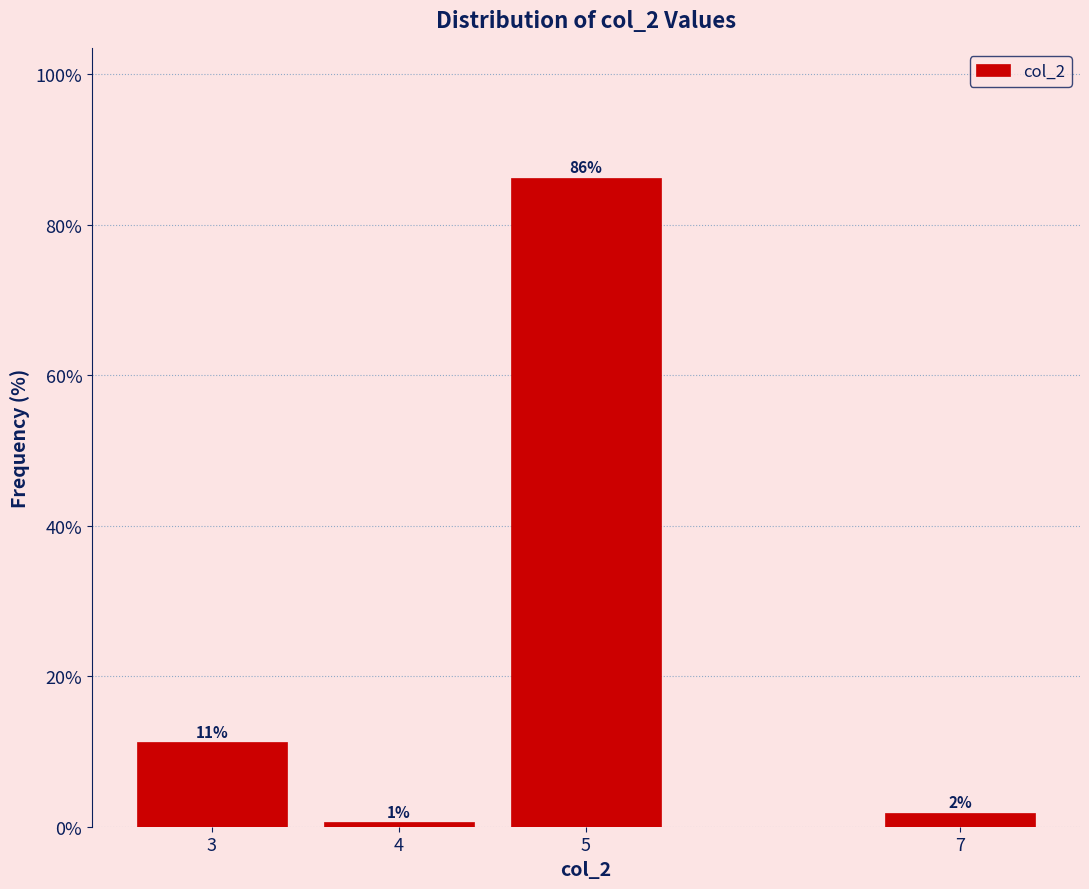

Are the bars horizontal?

No